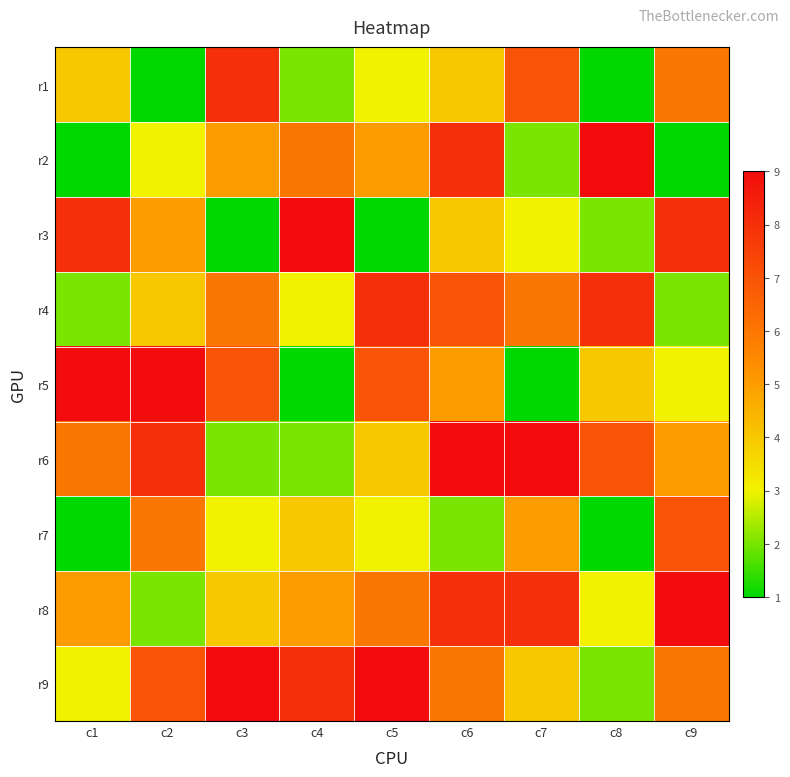

What is the maximum value shown in the chart?

9